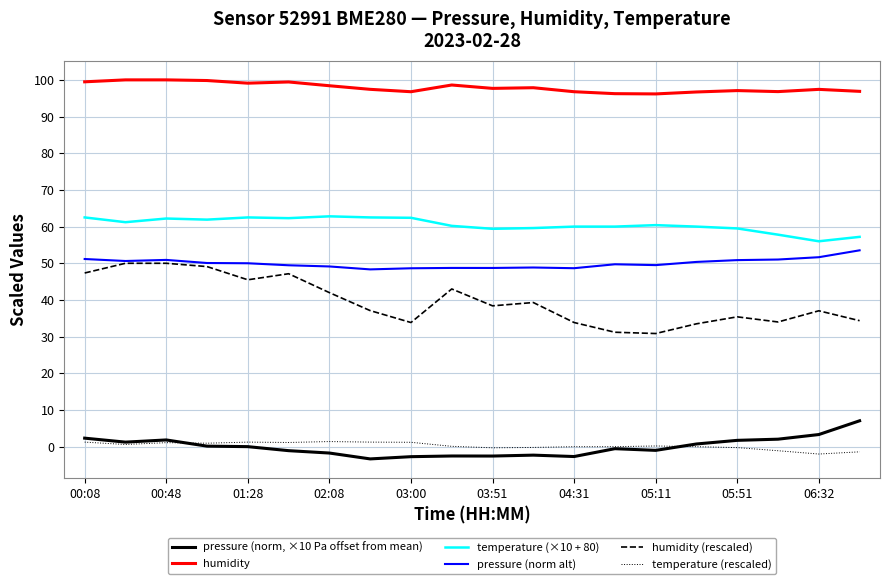

True or false: humidity and humidity (rescaled) cross at least once.

False